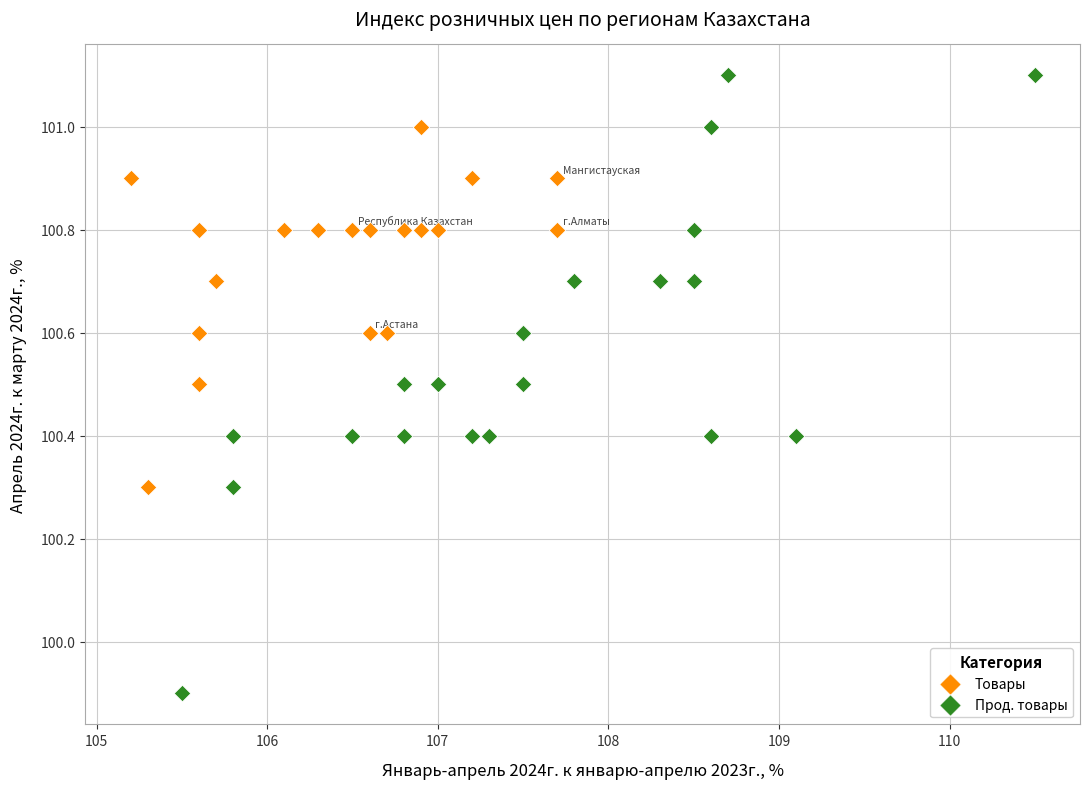

What are all the series names shown in the legend?

Товары, Прод. товары